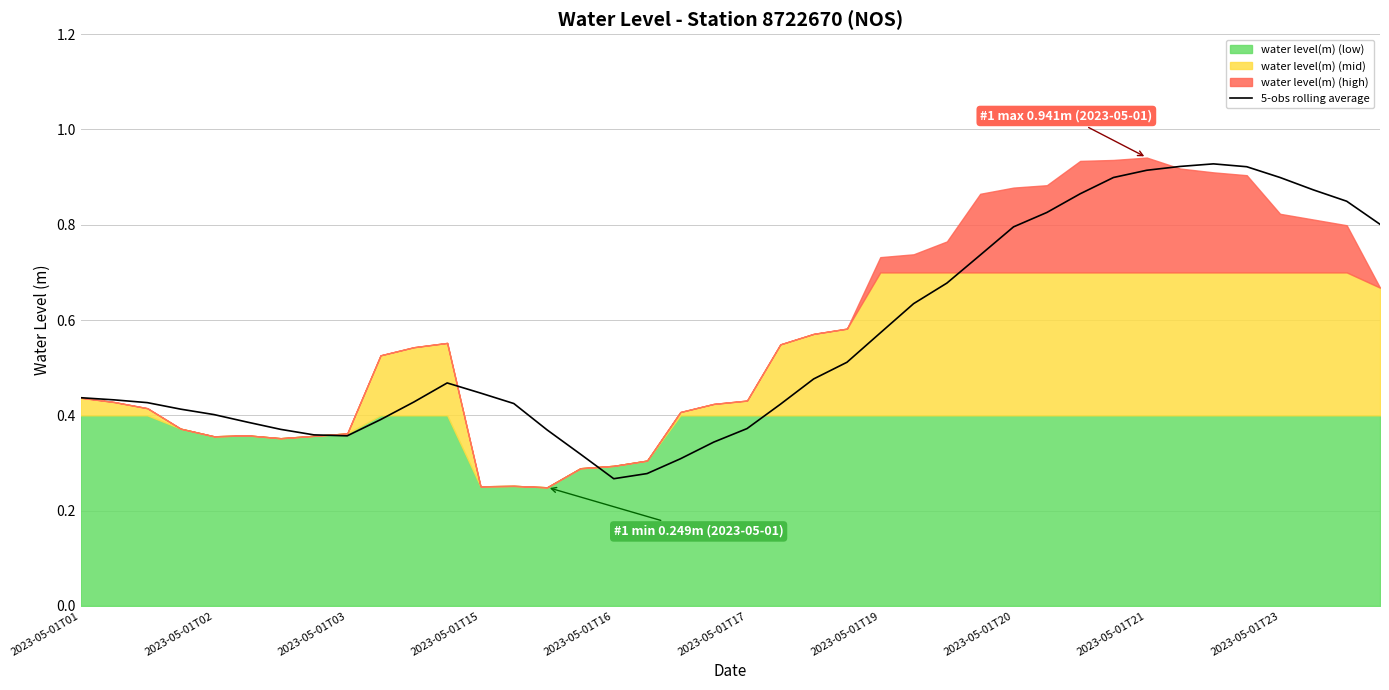

How many lines are shown in the chart?

1